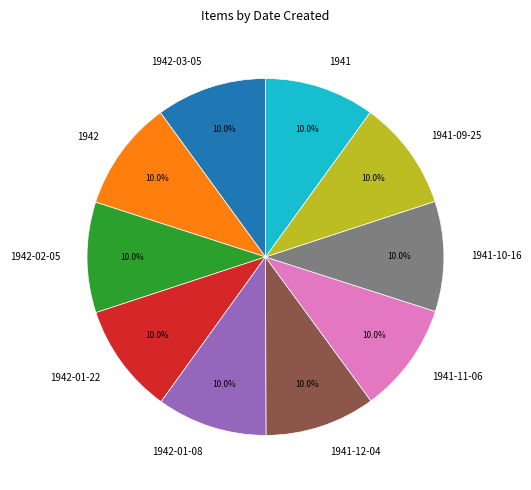

Combined, what portion of the pie is 1942 and 1942-02-05?

20.0%